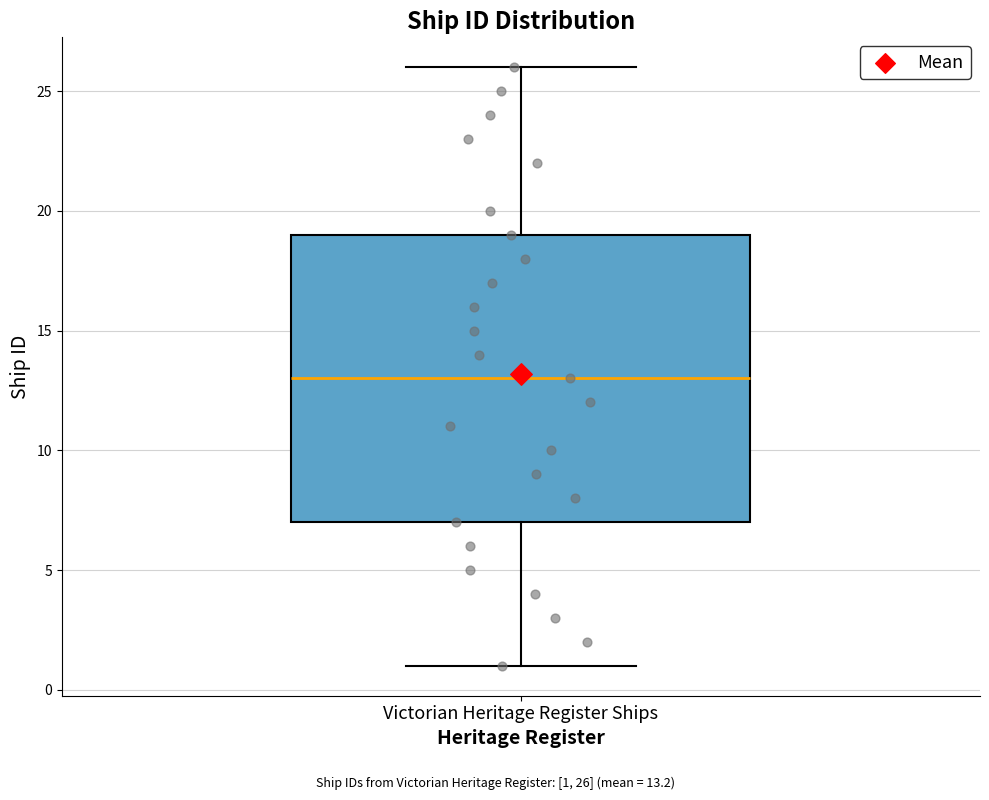

Where is the upper edge of the box for Victorian Heritage Register Ships on the y-axis? The values are not printed on the chart, so give them approximately, as read against the axis.

19